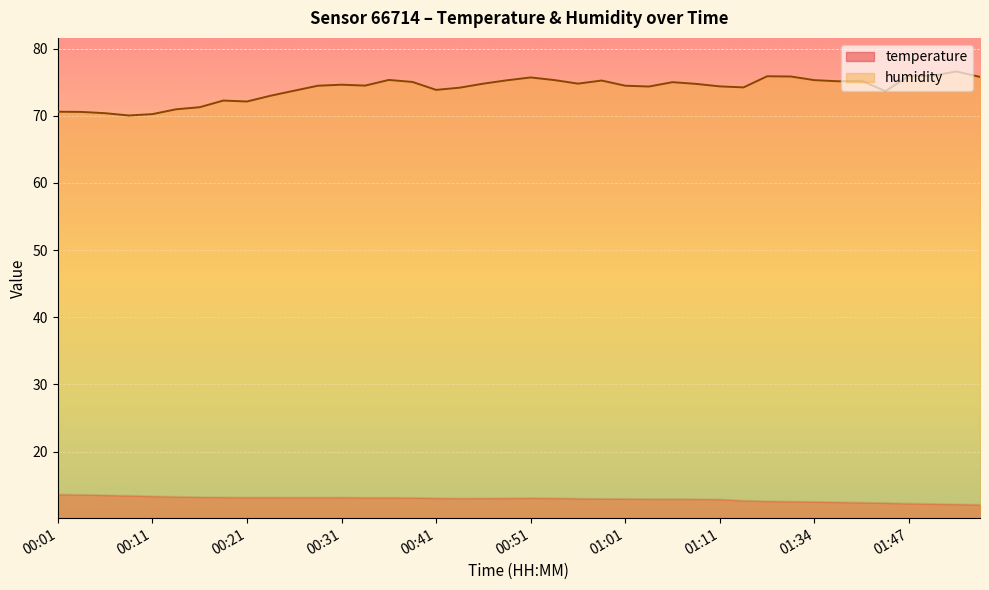

At which category does the chart reach its peak across all series?

01:53